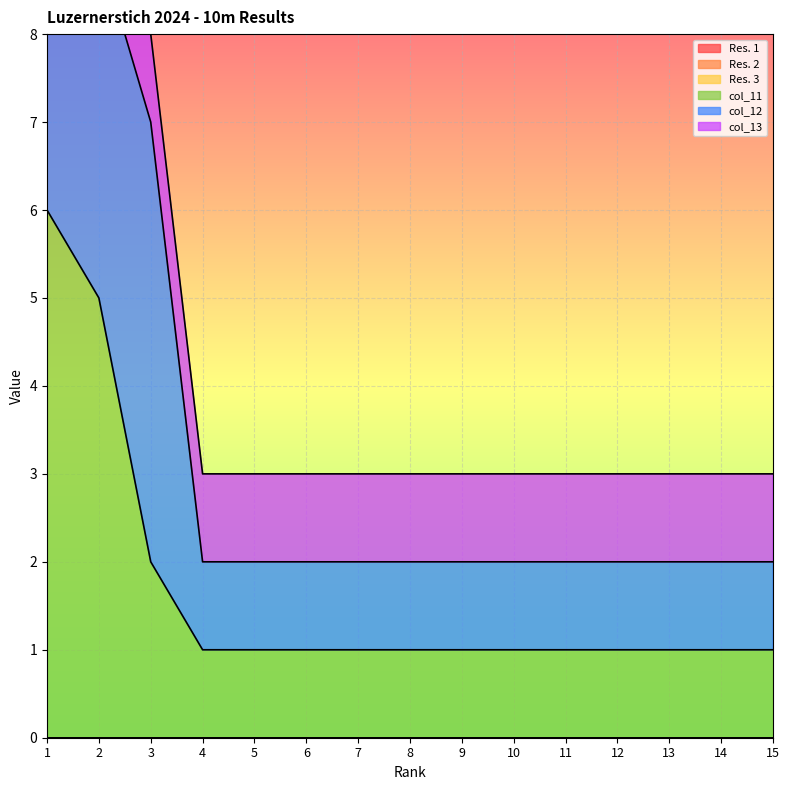

True or false: col_11 and Res. 3 intersect in this chart.

False